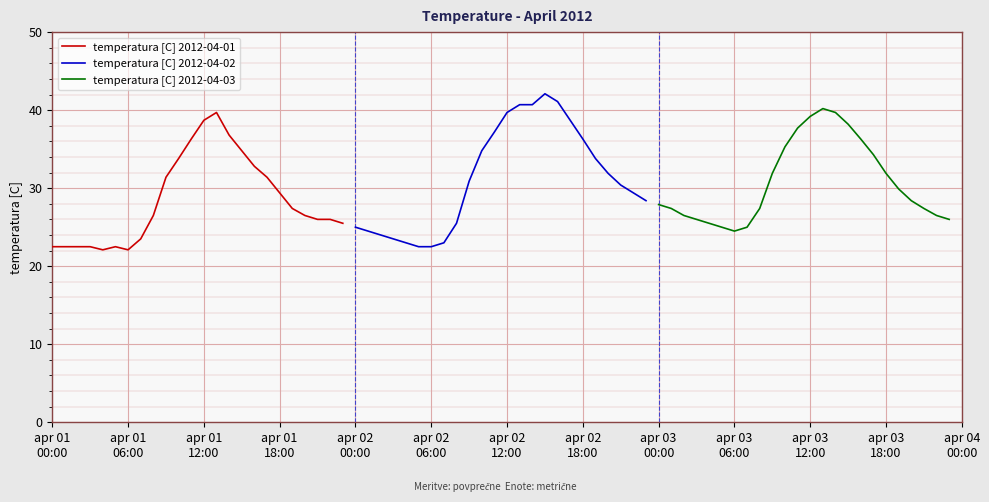

True or false: temperatura [C] 2012-04-03 has more than 0 interior local peaks.

True